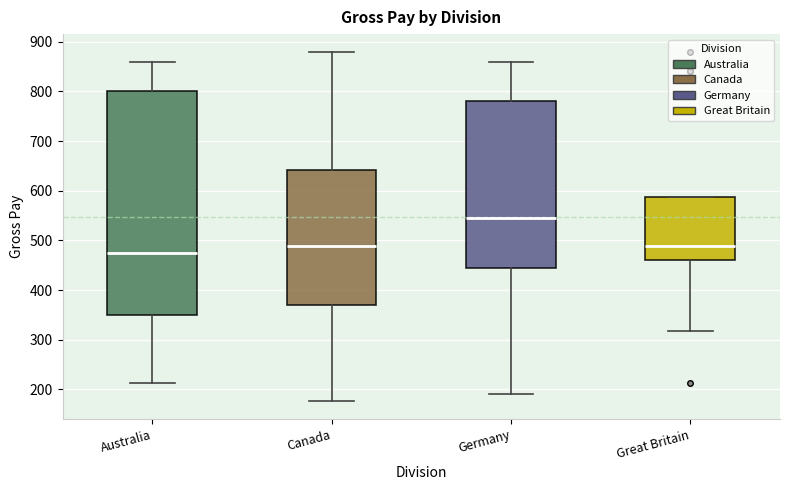

Reading left to right, read every box against the y-axis: the position of its median line, the range the box covers, and the ends of its whiskers. The values are not printed on the chart, so give them approximately, as read against the axis.

Australia: median 470, box 350 to 800, whiskers 210 to 860
Canada: median 490, box 370 to 640, whiskers 180 to 880
Germany: median 550, box 440 to 780, whiskers 190 to 860
Great Britain: median 490, box 460 to 590, whiskers 320 to 590